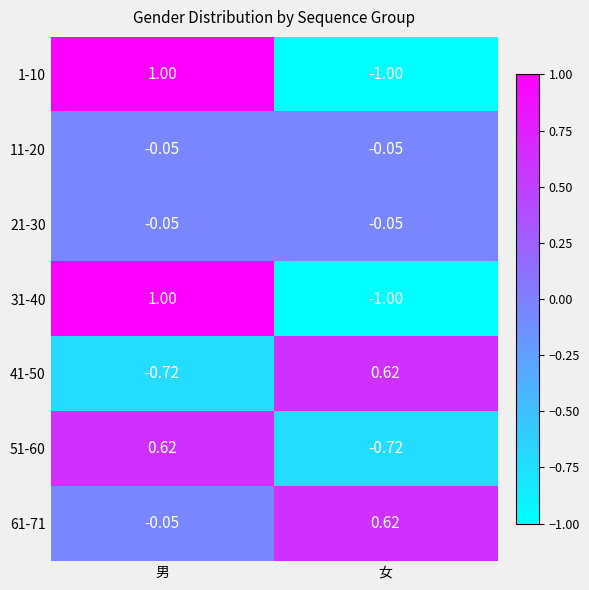

At which label is 51-60 closest to 0?

男